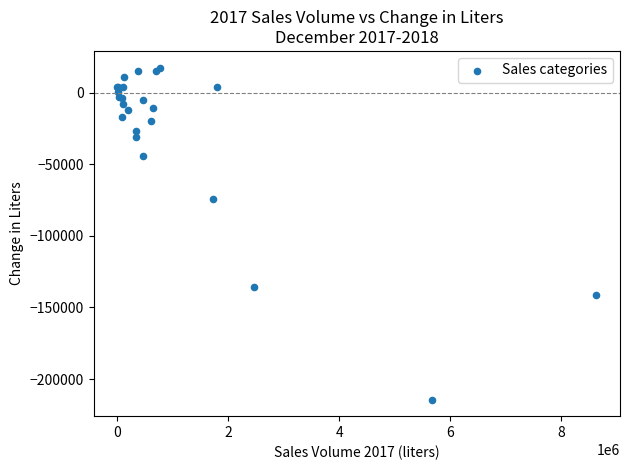

What Y value in the scatter plot is closest to -98404?

-74141.3